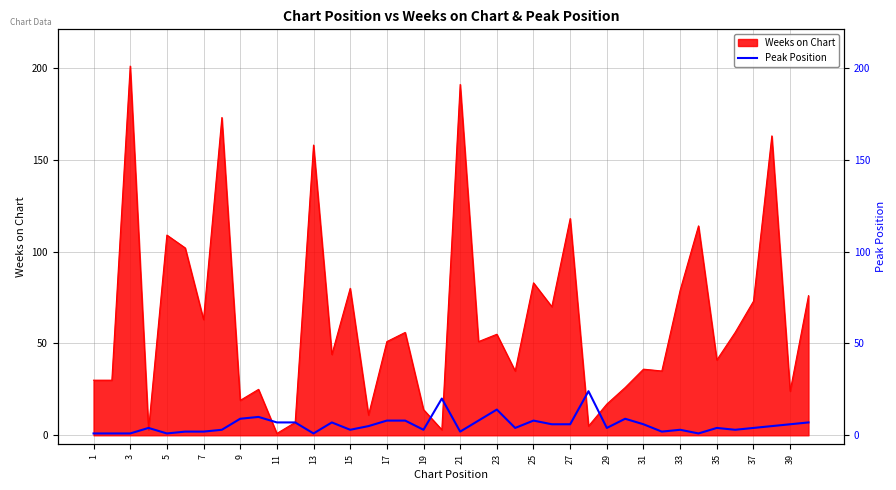

Which has a higher value, 21 or 37?

21